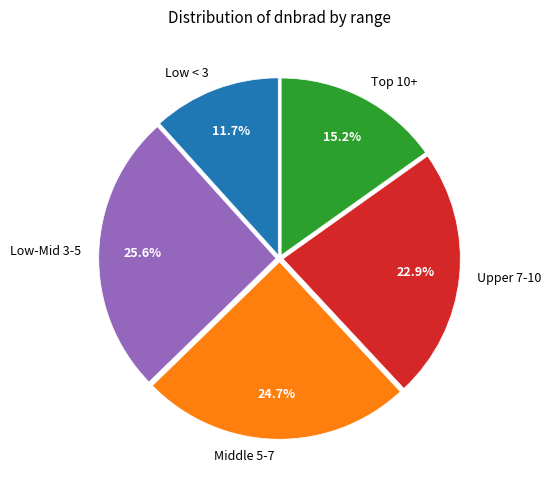

Combined, what portion of the pie is Low-Mid 3-5 and Low < 3?

37.3%